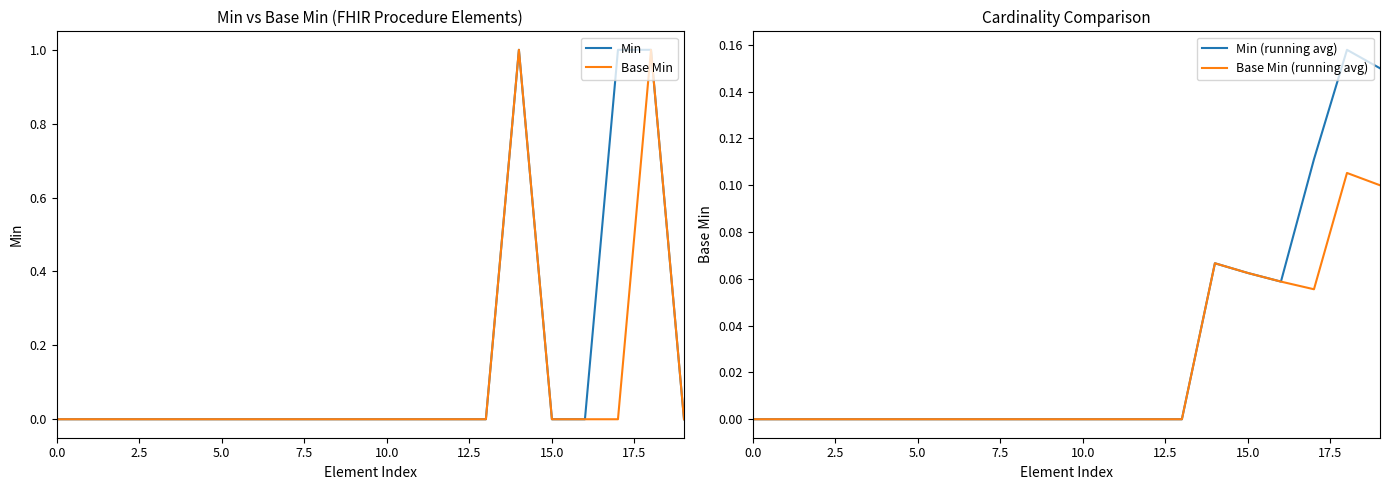

Reading left to right, extract all data points from this chart.

Min: 0.0	0.0	0.0	0.0	0.0	0.0	0.0	0.0	0.0	0.0	0.0	0.0	0.0	0.0	1.0	0.0	0.0	1.0	1.0	0.0
Base Min: 0.0	0.0	0.0	0.0	0.0	0.0	0.0	0.0	0.0	0.0	0.0	0.0	0.0	0.0	1.0	0.0	0.0	0.0	1.0	0.0
Min (running avg): 0.0	0.0	0.0	0.0	0.0	0.0	0.0	0.0	0.0	0.0	0.0	0.0	0.0	0.0	0.1	0.1	0.1	0.1	0.2	0.1
Base Min (running avg): 0.0	0.0	0.0	0.0	0.0	0.0	0.0	0.0	0.0	0.0	0.0	0.0	0.0	0.0	0.1	0.1	0.1	0.1	0.1	0.1